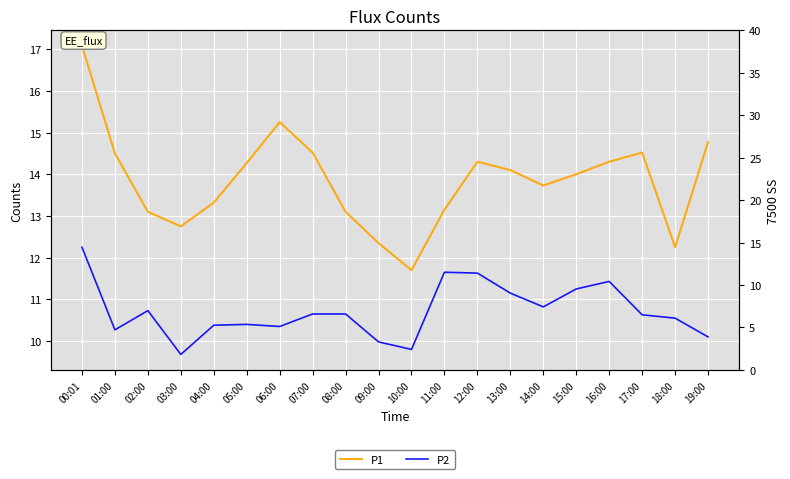

How many categories are shown in the chart?

20